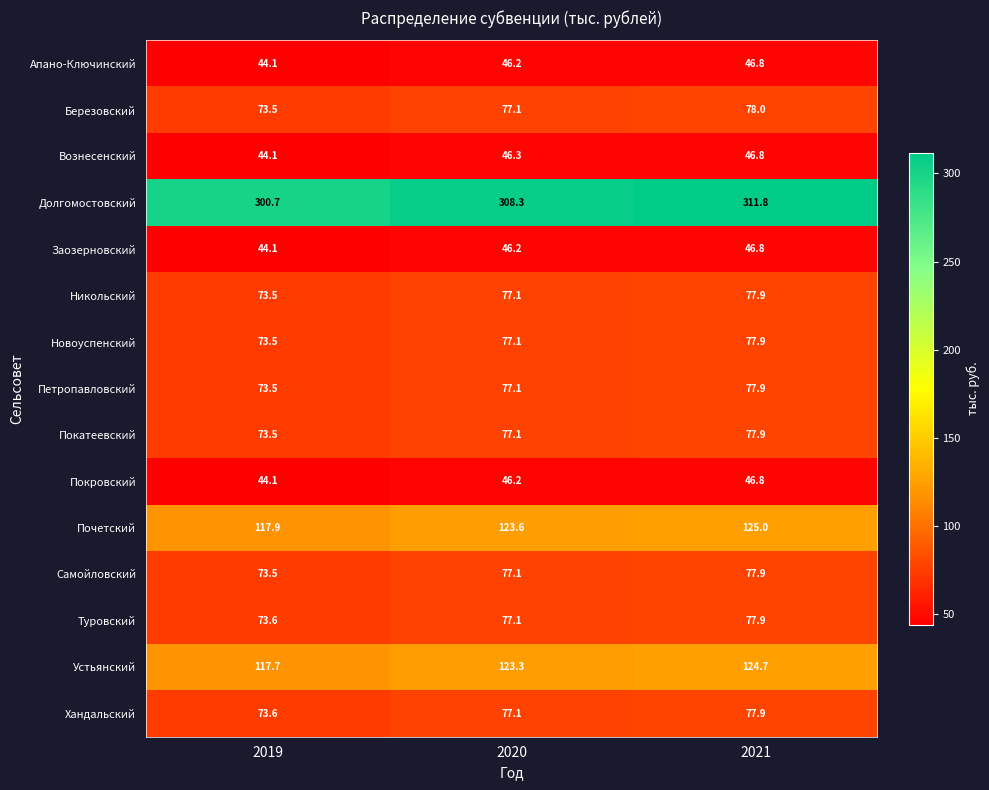

What is the spread (max minus min) of values at 2019?

256.6